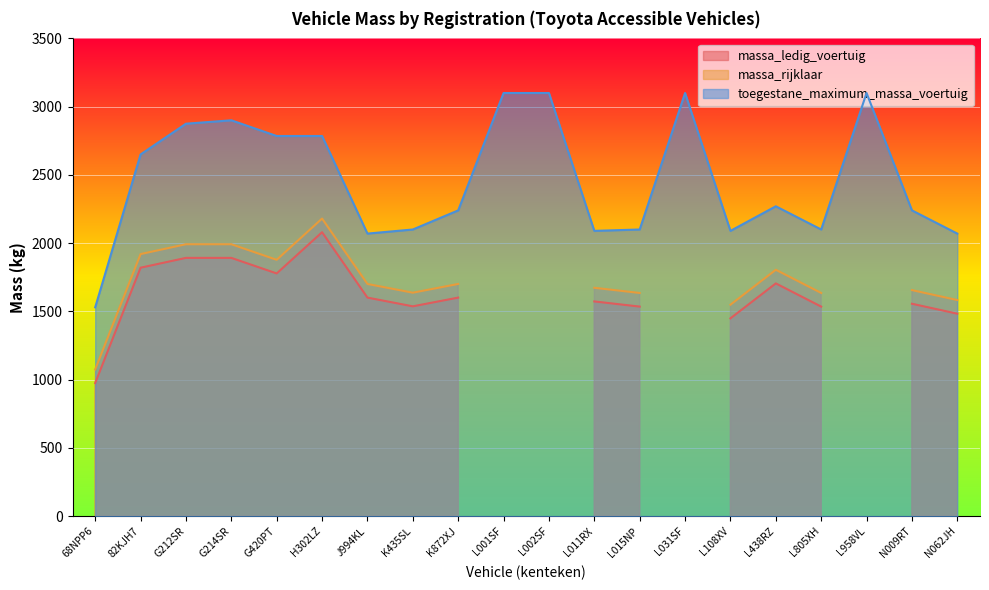

Reading left to right, list all the values displayed in this chart.

massa_ledig_voertuig: 975	1820	1892	1892	1778	2080	1601	1537	1601	0	0	1573	1535	0	1449	1705	1535	0	1556	1483
massa_rijklaar: 1075	1920	1992	1992	1878	2180	1701	1637	1701	0	0	1673	1635	0	1549	1805	1635	0	1656	1583
toegestane_maximum_massa_voertuig: 1530	2650	2875	2900	2785	2785	2070	2100	2240	3100	3100	2090	2100	3100	2090	2270	2100	3100	2240	2070